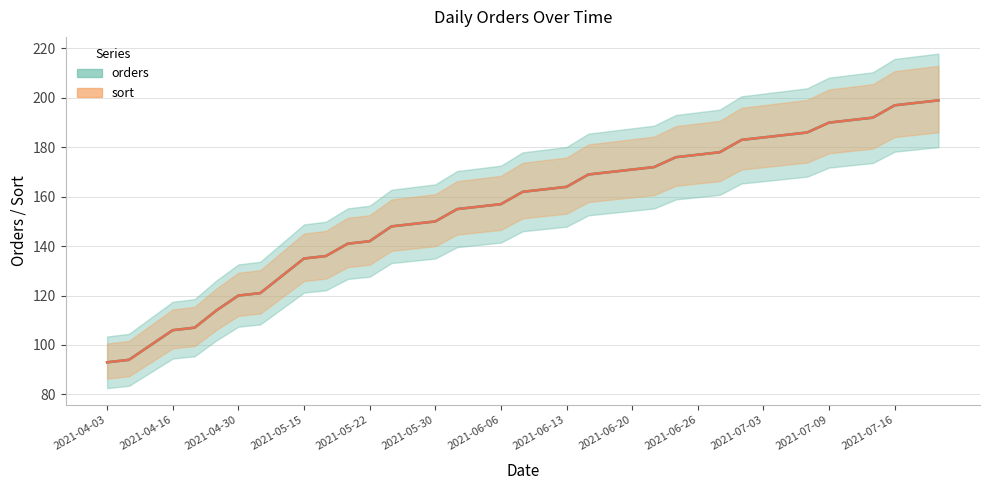

What position from the left is 2021-05-21?

12